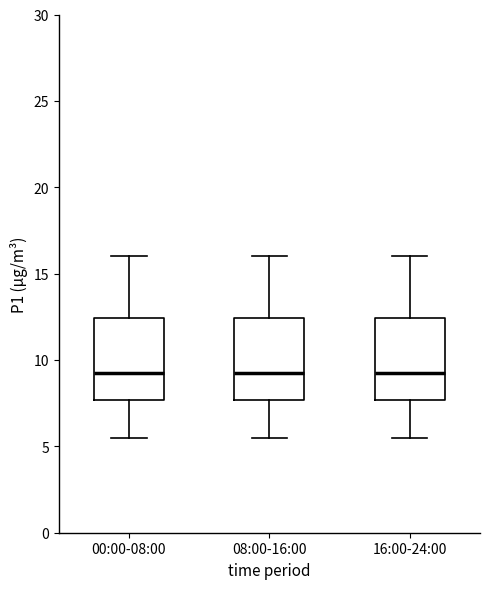

Reading left to right, read every box against the y-axis: the position of its median line, the range the box covers, and the ends of its whiskers. The values are not printed on the chart, so give them approximately, as read against the axis.

00:00-08:00: median 9.0, box 7.5 to 12.5, whiskers 5.5 to 16.0
08:00-16:00: median 9.0, box 7.5 to 12.5, whiskers 5.5 to 16.0
16:00-24:00: median 9.0, box 7.5 to 12.5, whiskers 5.5 to 16.0